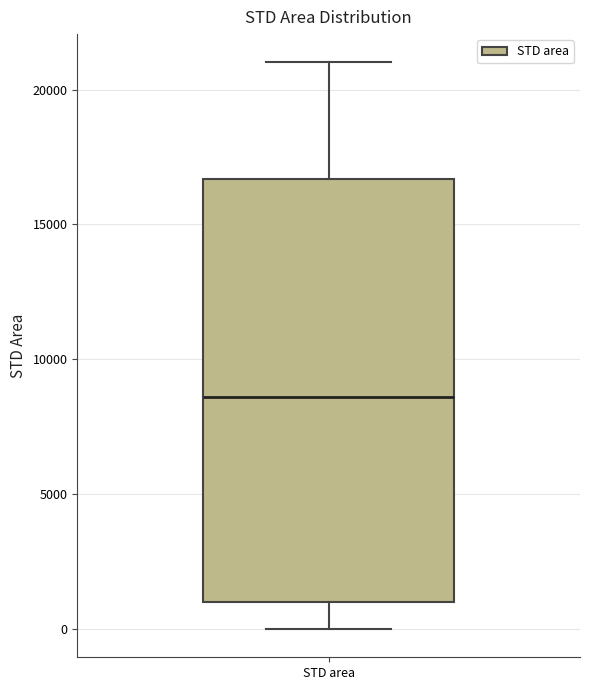

Where does the upper whisker of the box for STD area end on the y-axis? The values are not printed on the chart, so give them approximately, as read against the axis.

21000